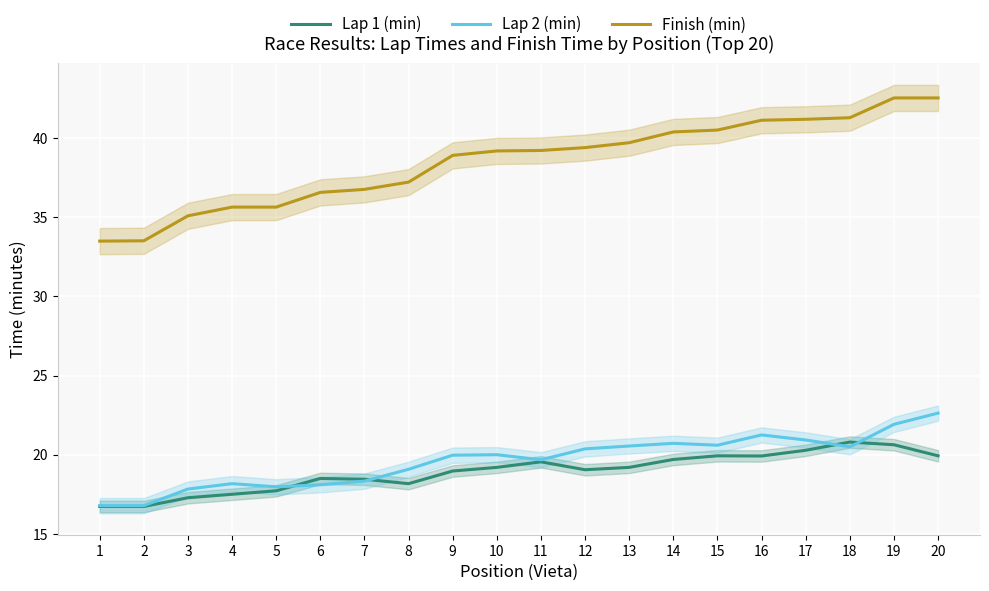

What is the value of the Lap 2 (min) point at the 8th from the left?

19.1